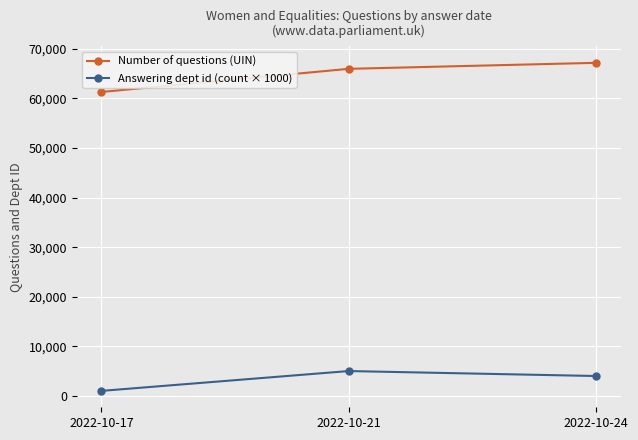

Which category has the lowest value across all series?

2022-10-17